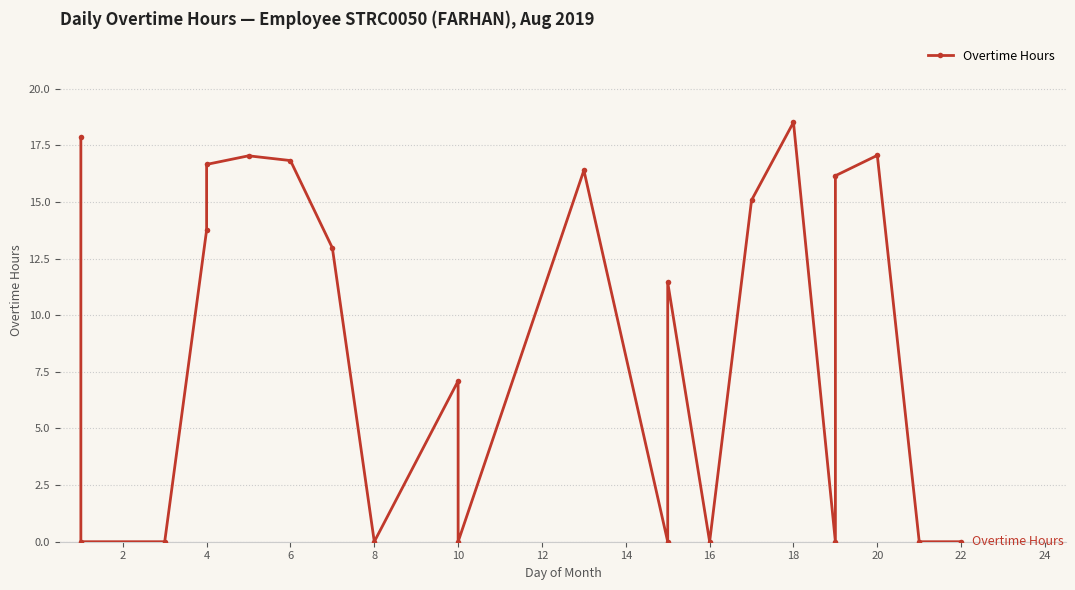

What is the value of the 20th point from the left?

17.1